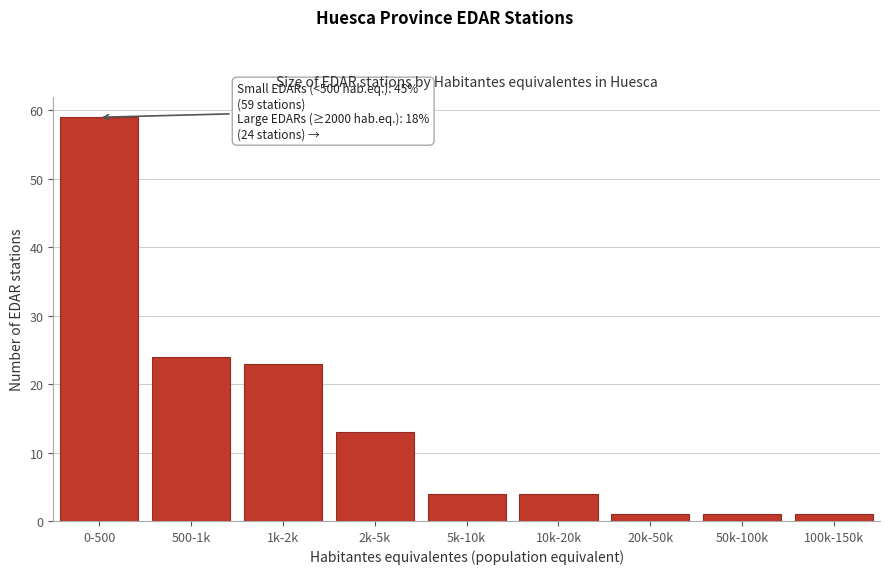

Reading left to right, what are all the values shown in this chart?

59	24	23	13	4	4	1	1	1